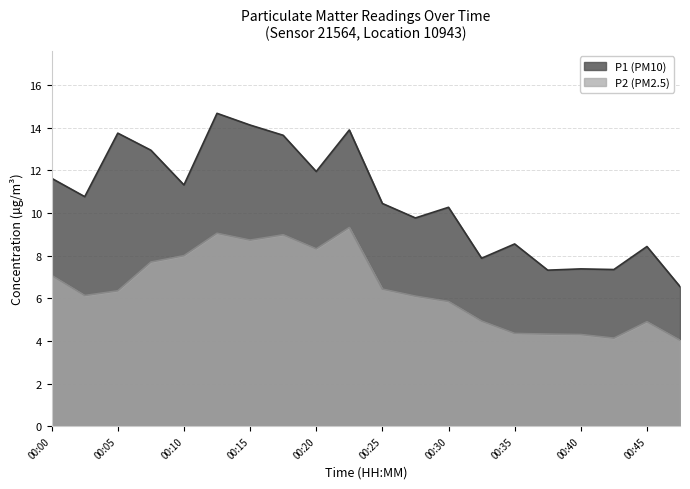

Between 00:42 and 00:07, which is larger?

00:07